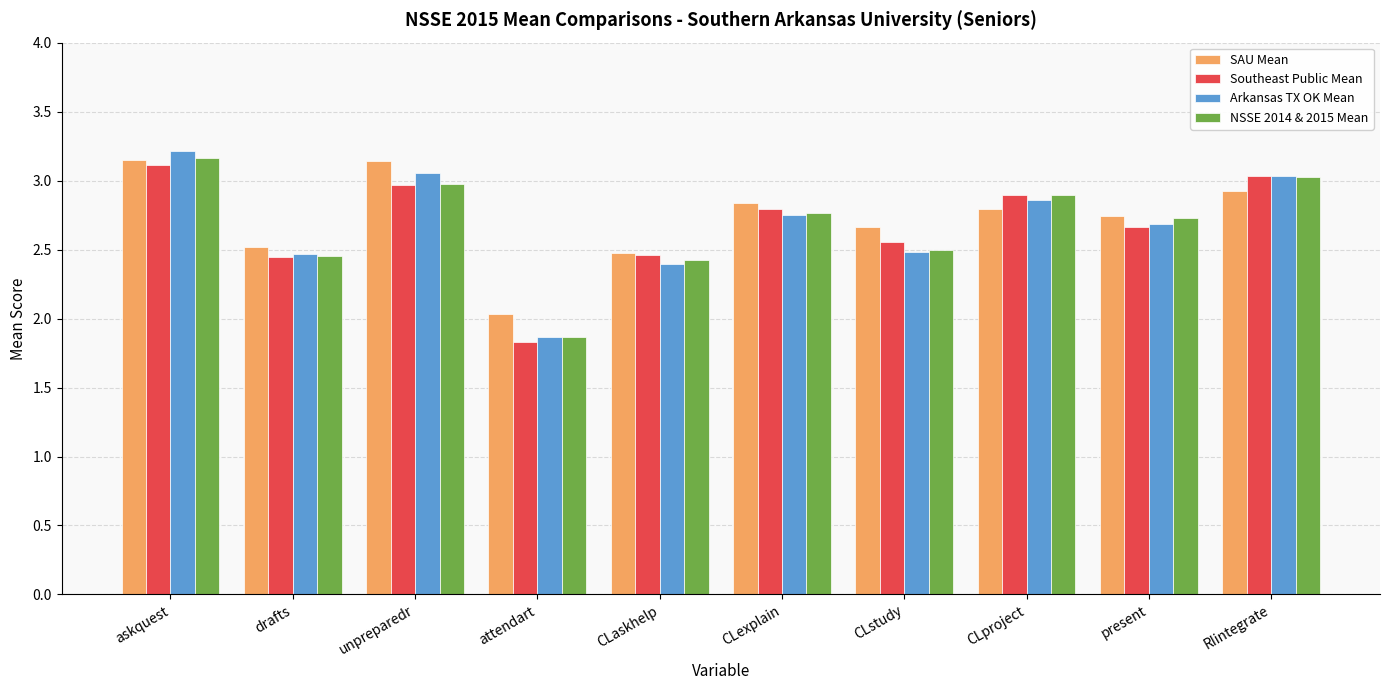

How many data points in Arkansas TX OK Mean are less than 2?

1